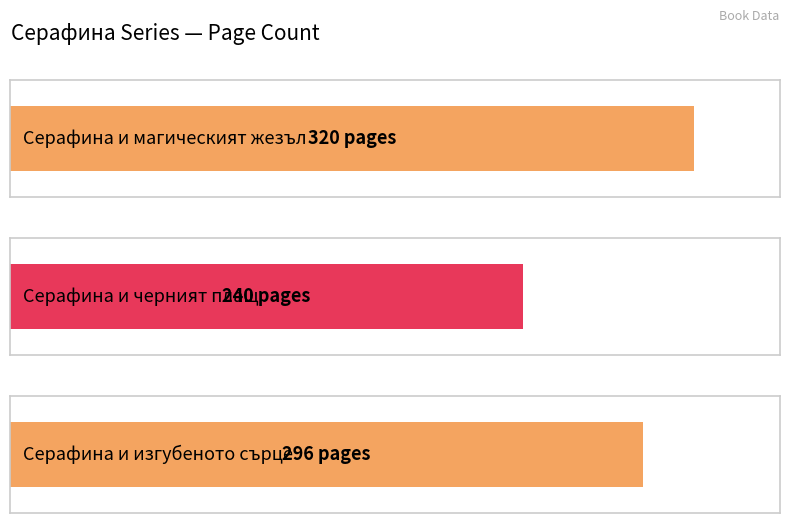

How many bars are there in total?

3